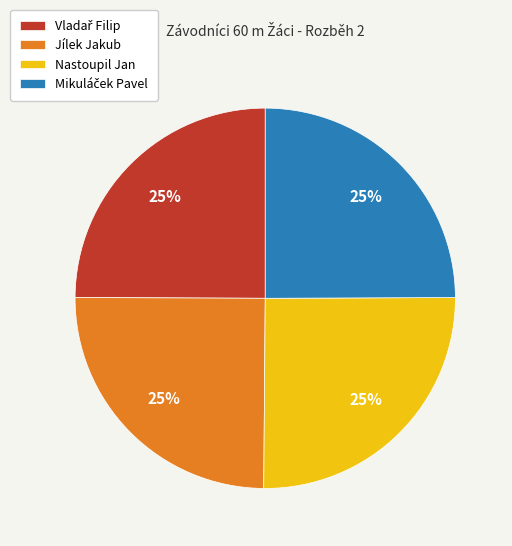

True or false: Jílek Jakub accounts for 33% of the total.

False